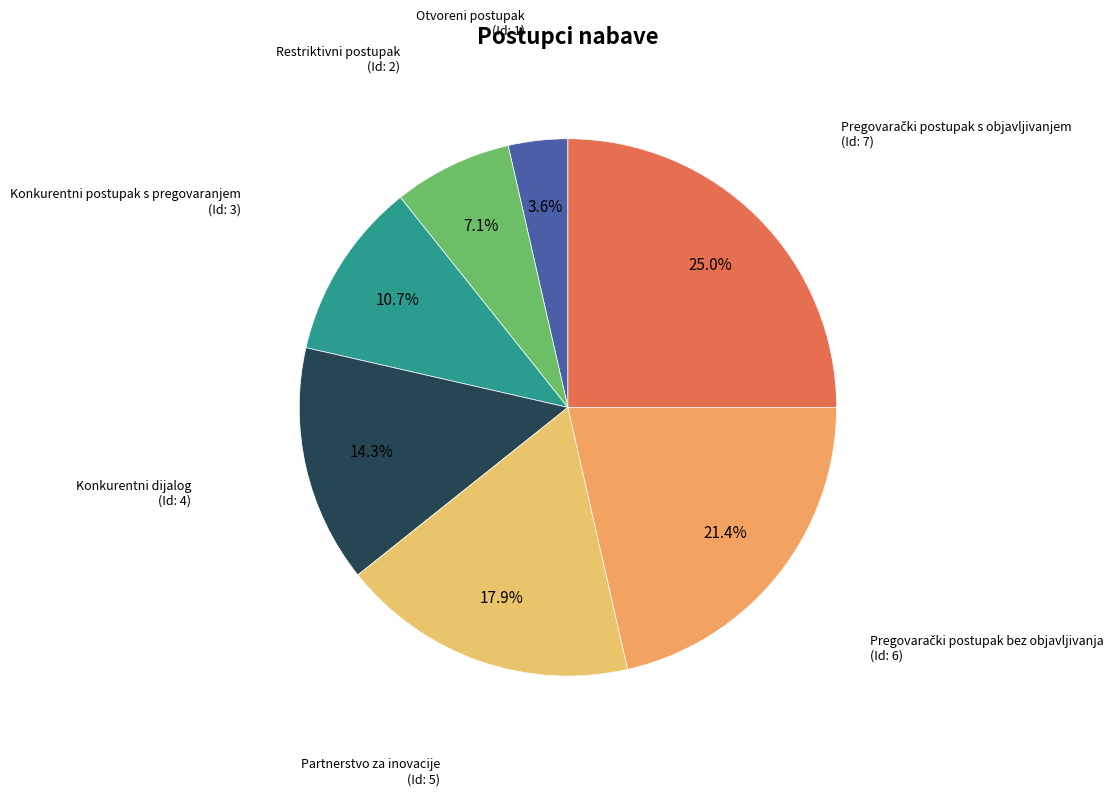

To the nearest percent, what portion does Otvoreni postupak represent?

4%